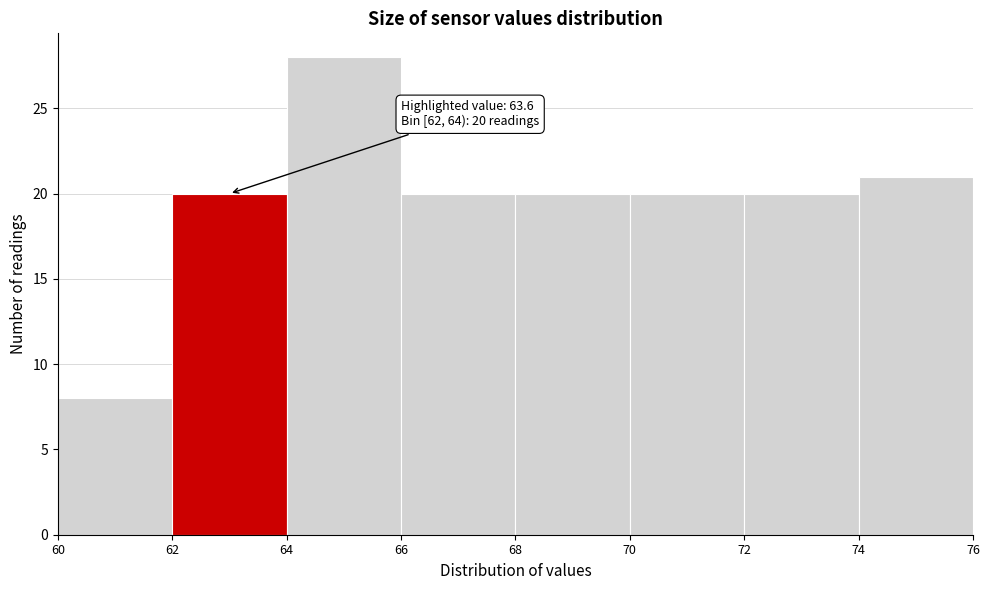

Over which range of the x-axis is the bar tallest?

64 to 66